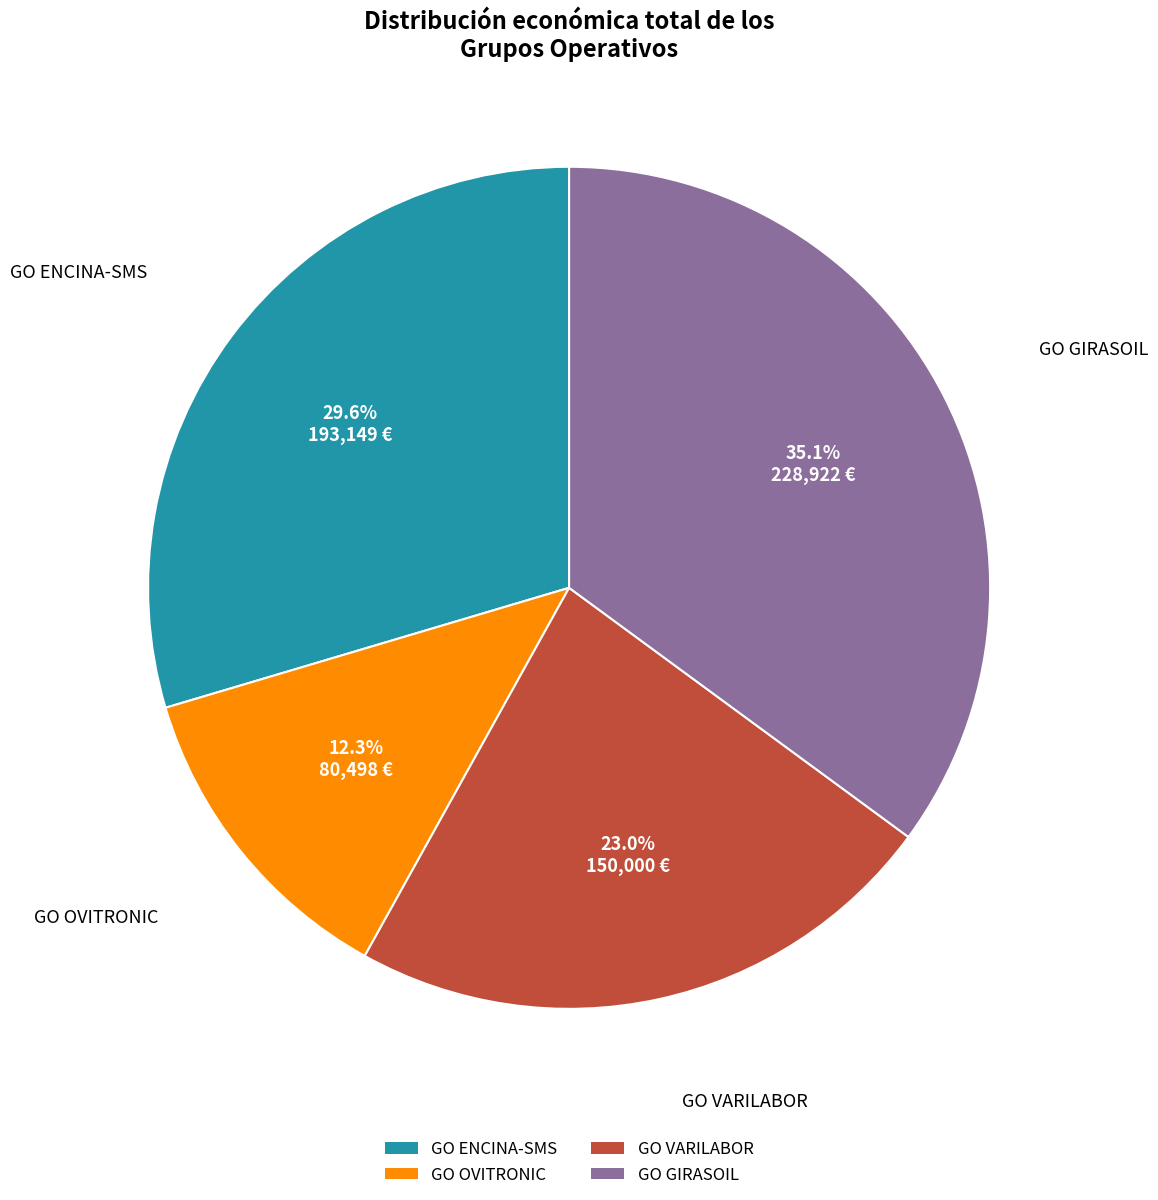

Which category has the biggest portion of the pie?

GO GIRASOIL